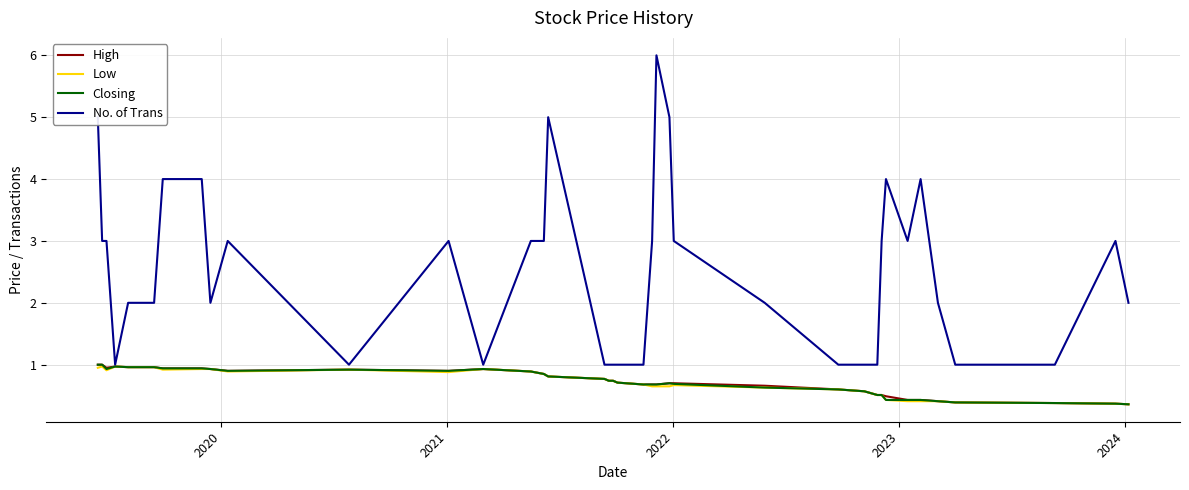

Which series has the largest total across all categories?

No. of Trans